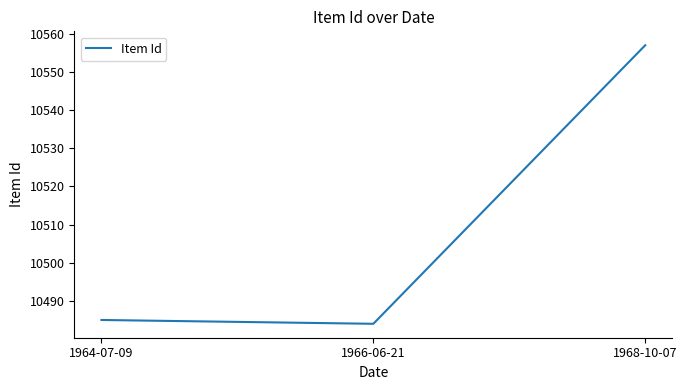

How many lines are shown in the chart?

1